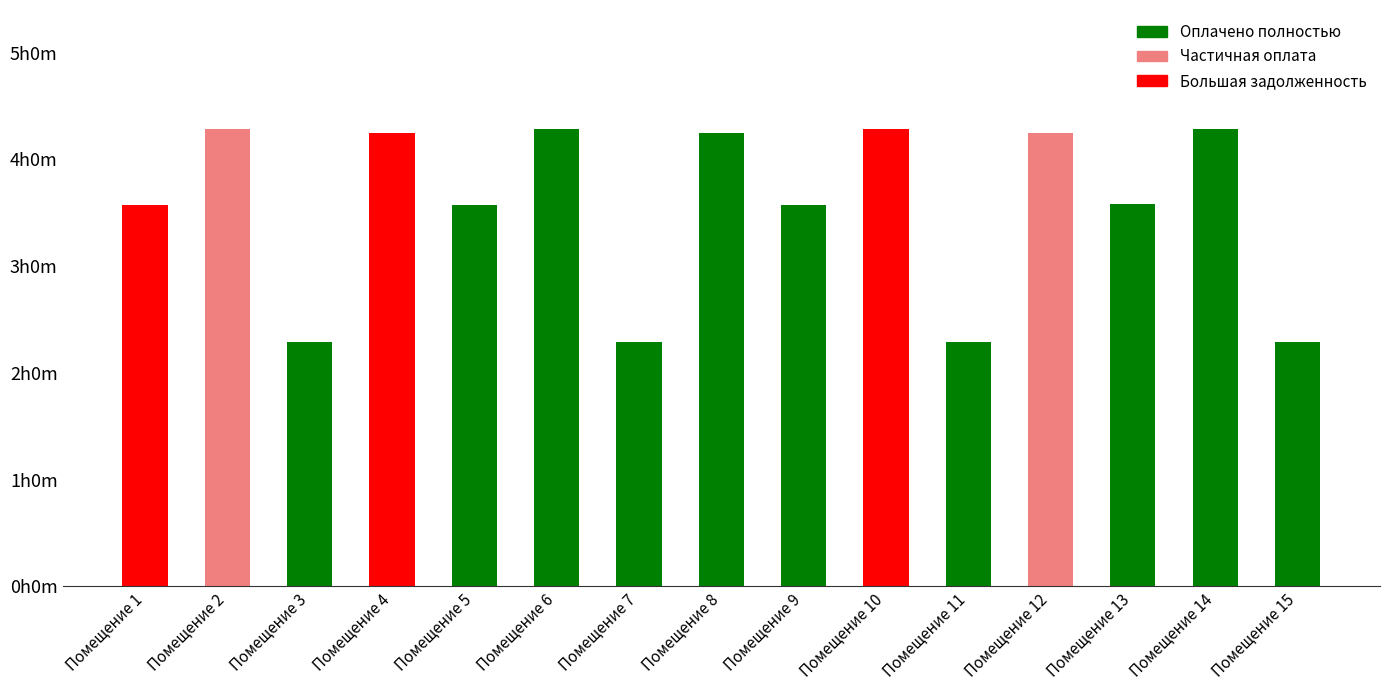

What is the difference between the second highest and second lowest values?

995.5